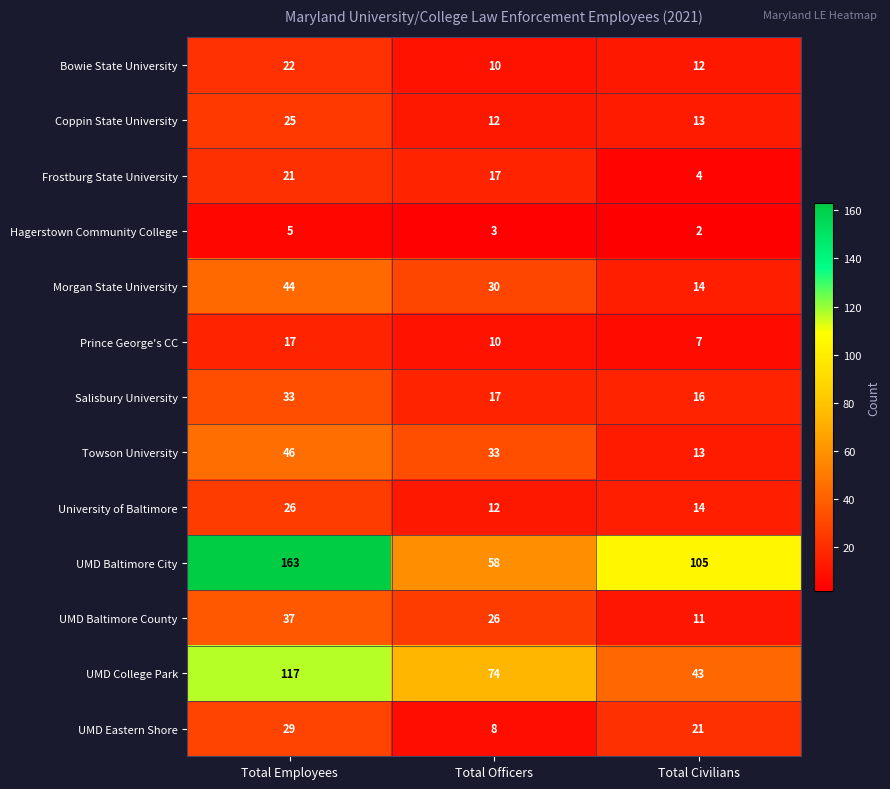

Rank the series at Total Employees from lowest to highest value.

Hagerstown Community College, Prince George's CC, Frostburg State University, Bowie State University, Coppin State University, University of Baltimore, UMD Eastern Shore, Salisbury University, UMD Baltimore County, Morgan State University, Towson University, UMD College Park, UMD Baltimore City